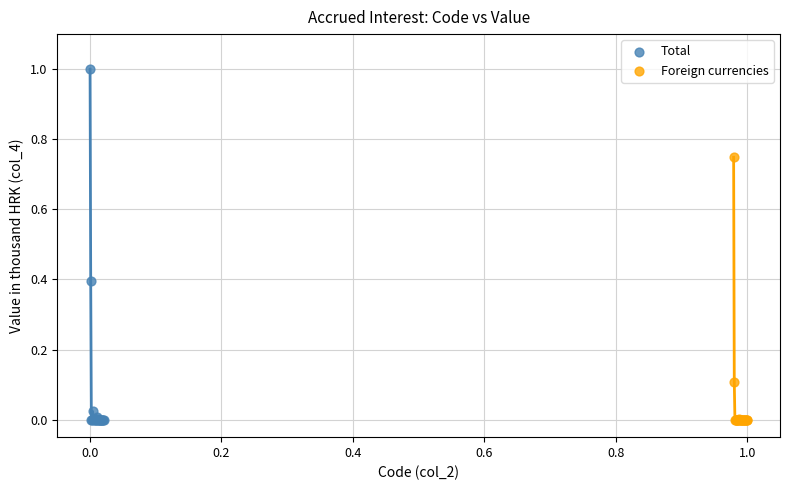

Which series has the largest Y range (max minus min)?

Total